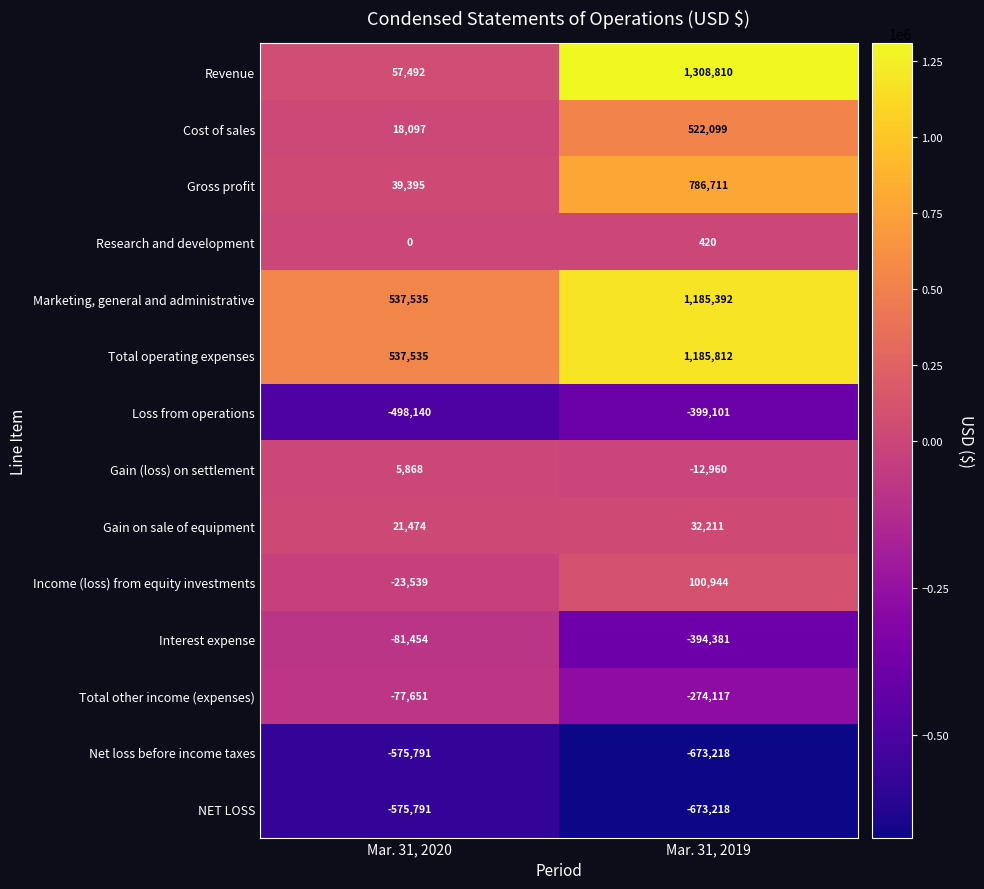

The value of Total other income (expenses) at Mar. 31, 2020 is -118526. True or false?

False